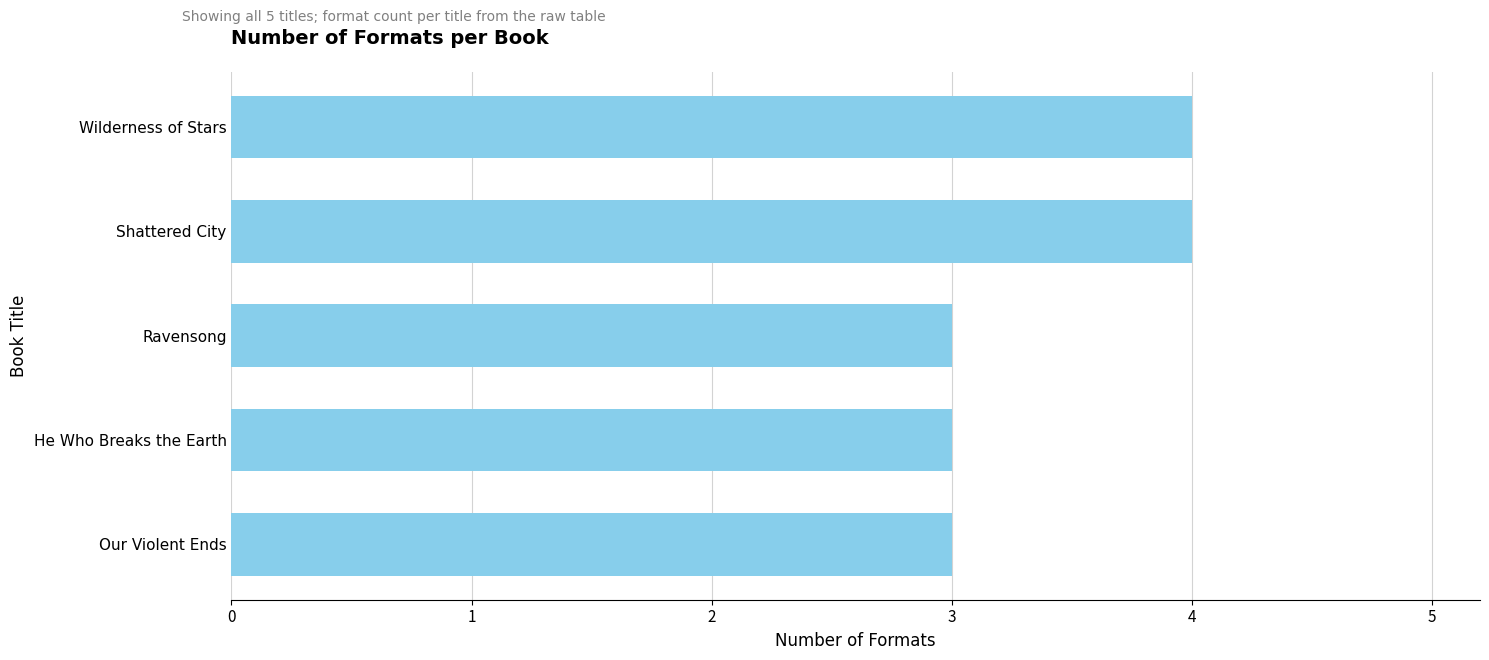

What is the minimum value shown in the chart?

3